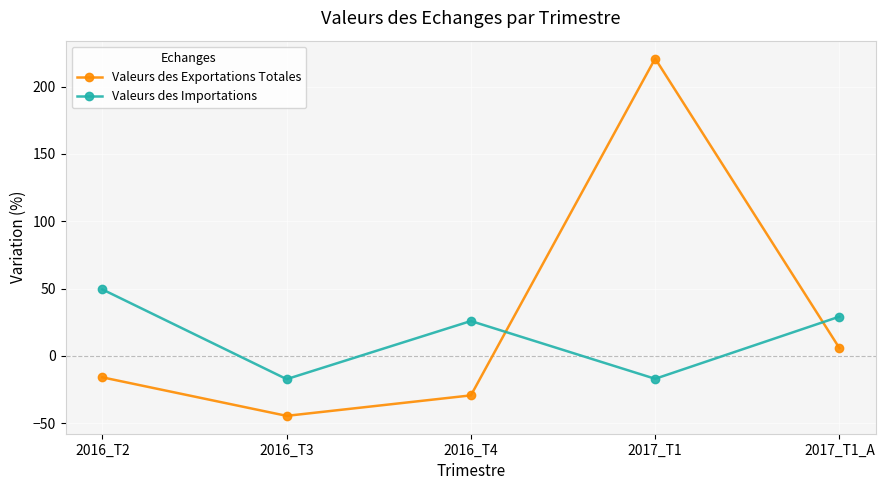

What is the average value of the Valeurs des Importations series?

14.0